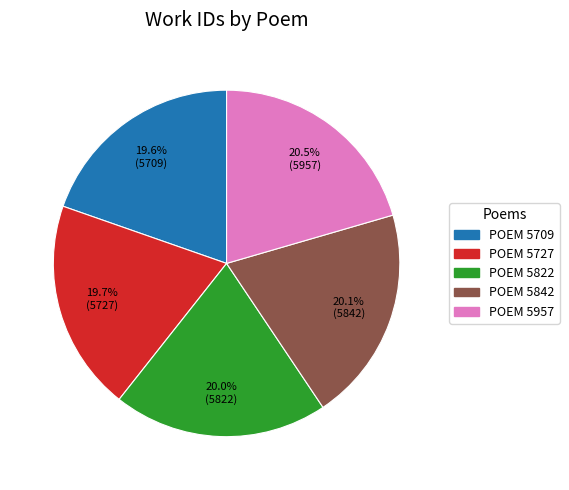

Is there any slice that represents more than half of the pie?

No